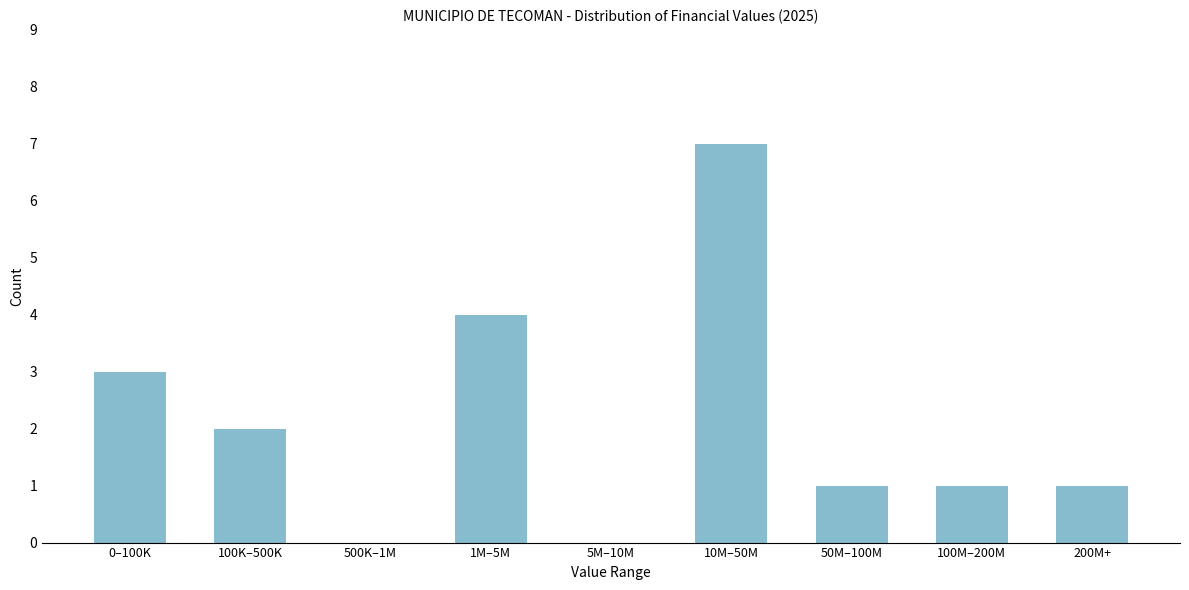

Reading left to right, what are all the values shown in this chart?

0–100K=3	100K–500K=2	500K–1M=0	1M–5M=4	5M–10M=0	10M–50M=7	50M–100M=1	100M–200M=1	200M+=1